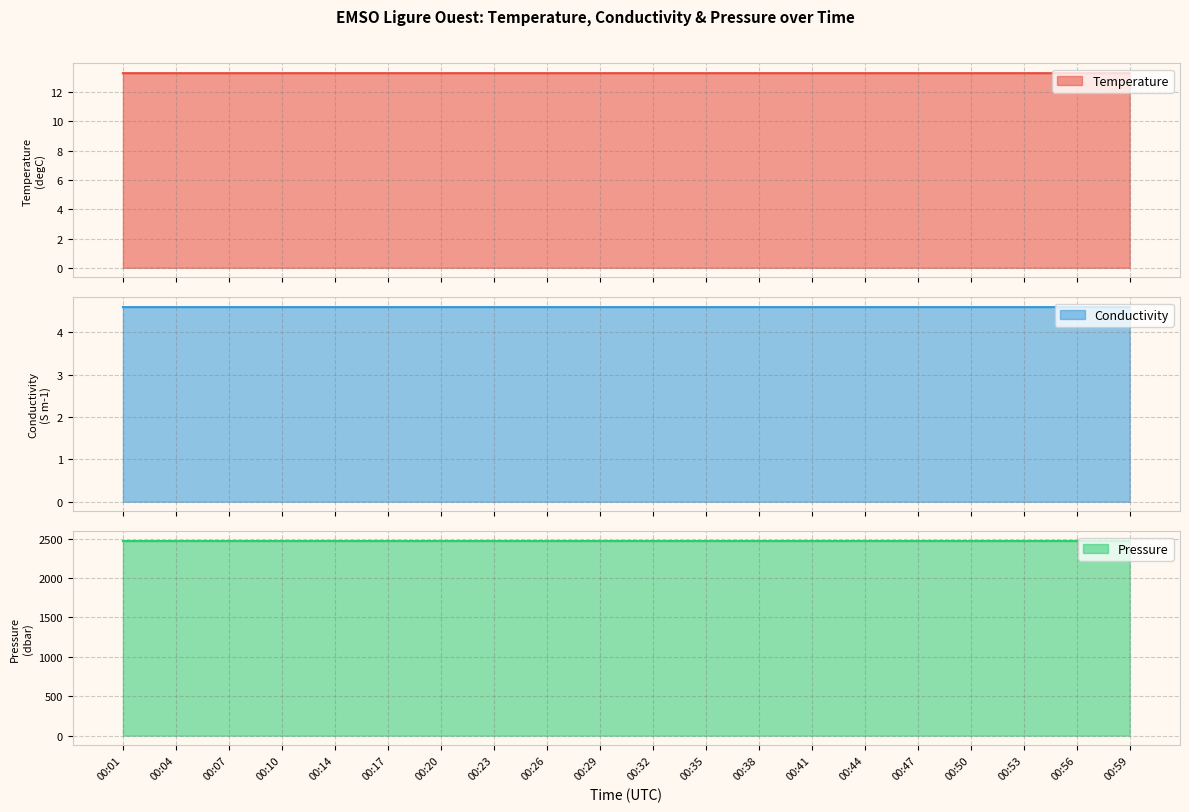

What is the sum of all Conductivity values?

92.0